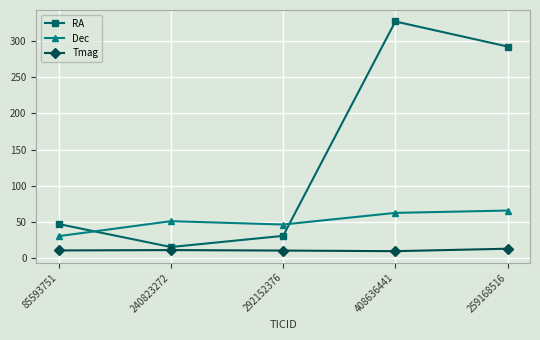

What is the label of the 3rd point from the right?

292152376